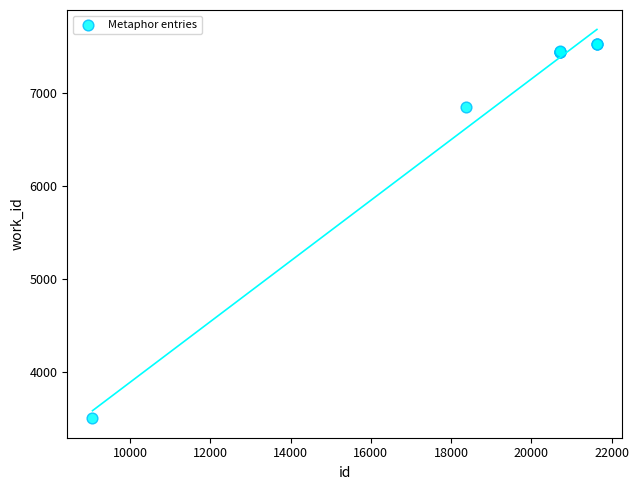

What Y value in the scatter plot is closest to 5514?

6844